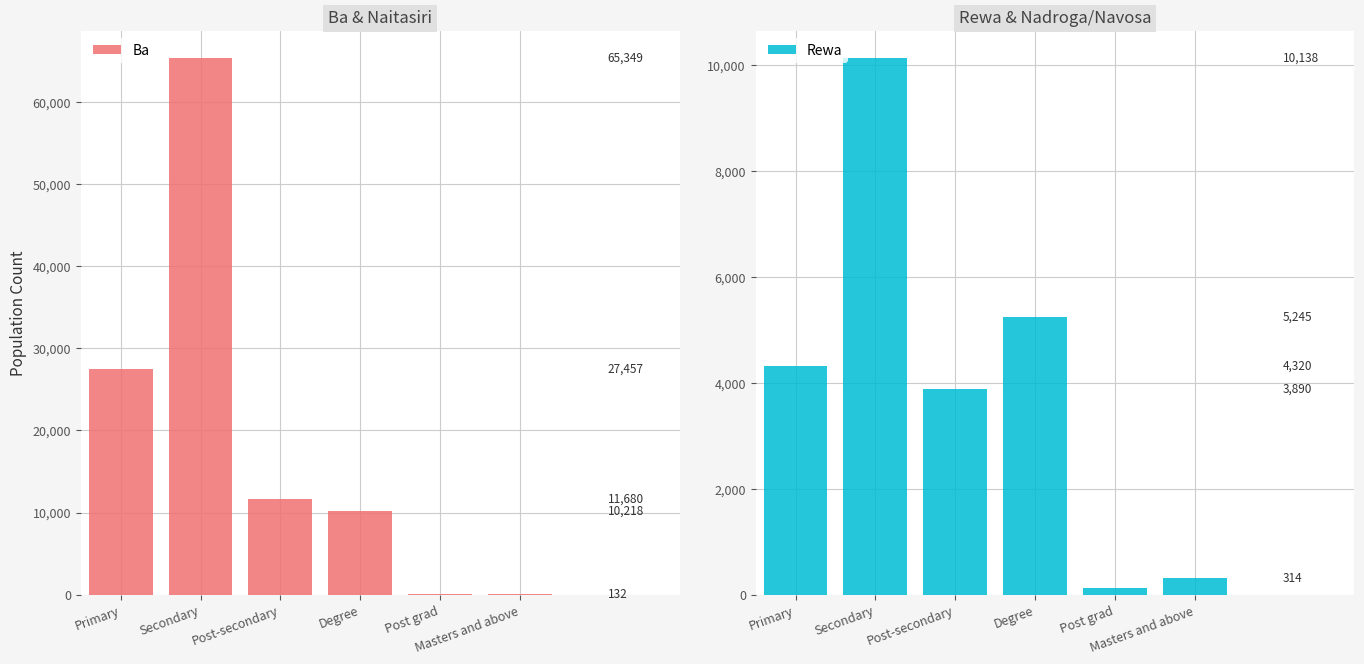

What is the value of the Rewa bar at the 1st from the left?

4320